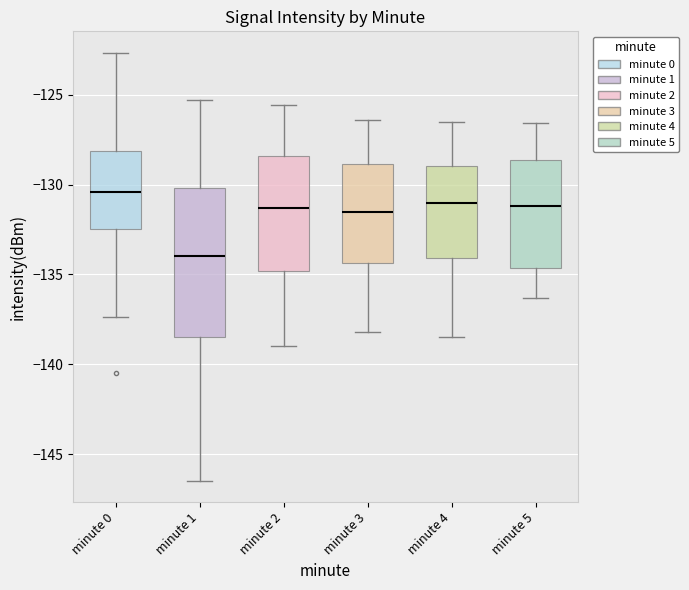

Reading left to right, transcribe this box plot: for each box, give where its median line is, the range the box spans, and where its two whiskers end, as read against the y-axis. The values are not printed on the chart, so give them approximately, as read against the axis.

minute 0: median -130.5, box -132.5 to -128.0, whiskers -137.5 to -122.5
minute 1: median -134.0, box -138.5 to -130.0, whiskers -146.5 to -125.5
minute 2: median -131.5, box -135.0 to -128.5, whiskers -139.0 to -125.5
minute 3: median -131.5, box -134.5 to -129.0, whiskers -138.0 to -126.5
minute 4: median -131.0, box -134.0 to -129.0, whiskers -138.5 to -126.5
minute 5: median -131.0, box -134.5 to -128.5, whiskers -136.5 to -126.5